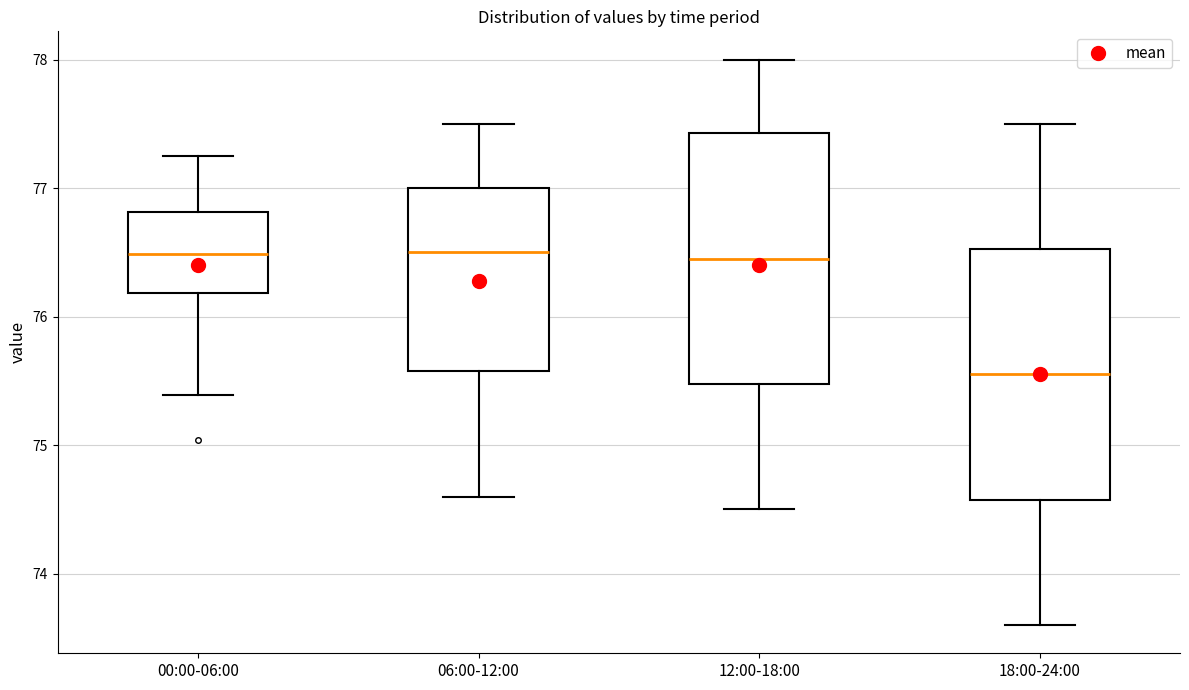

Where is the upper edge of the box for 18:00-24:00 on the y-axis? The values are not printed on the chart, so give them approximately, as read against the axis.

76.5